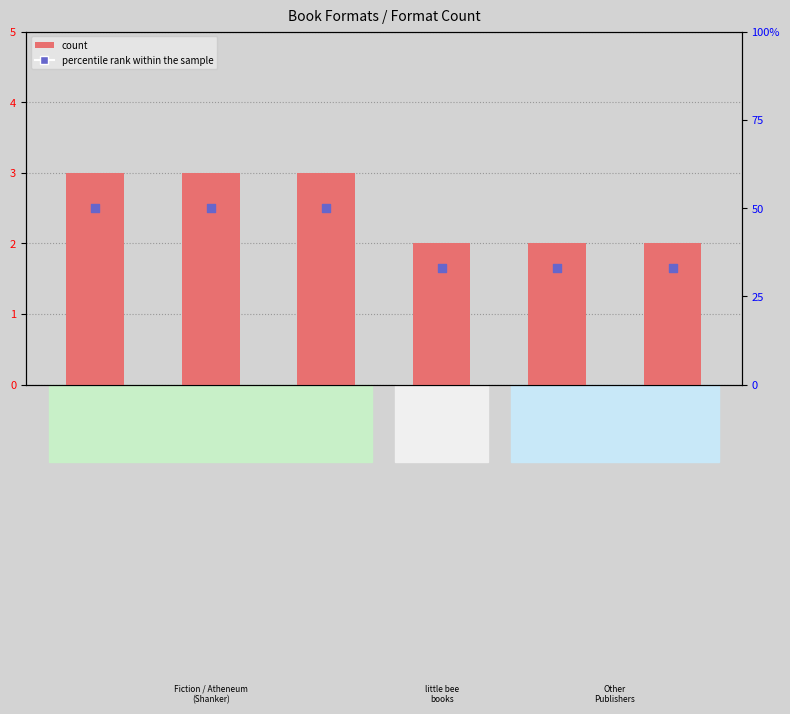

What is the total value across all series at Repairing
the World?

53